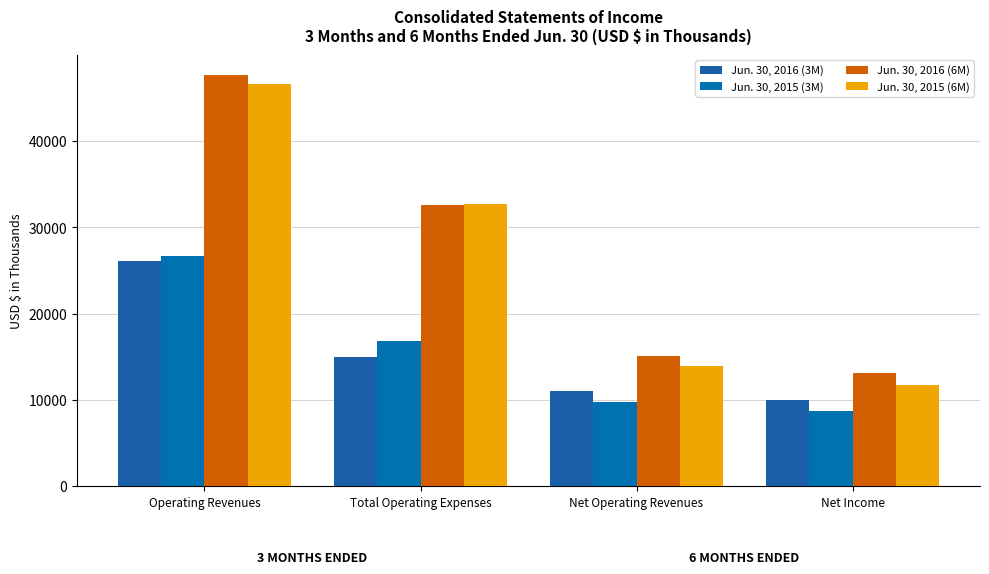

What are all the series names shown in the legend?

Jun. 30, 2016 (3M), Jun. 30, 2015 (3M), Jun. 30, 2016 (6M), Jun. 30, 2015 (6M)